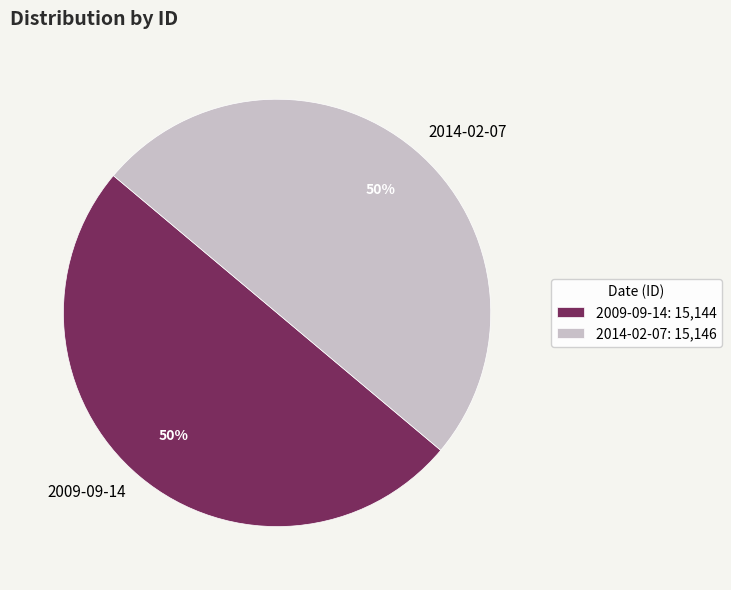

To the nearest percent, what is the average slice percentage?

50%